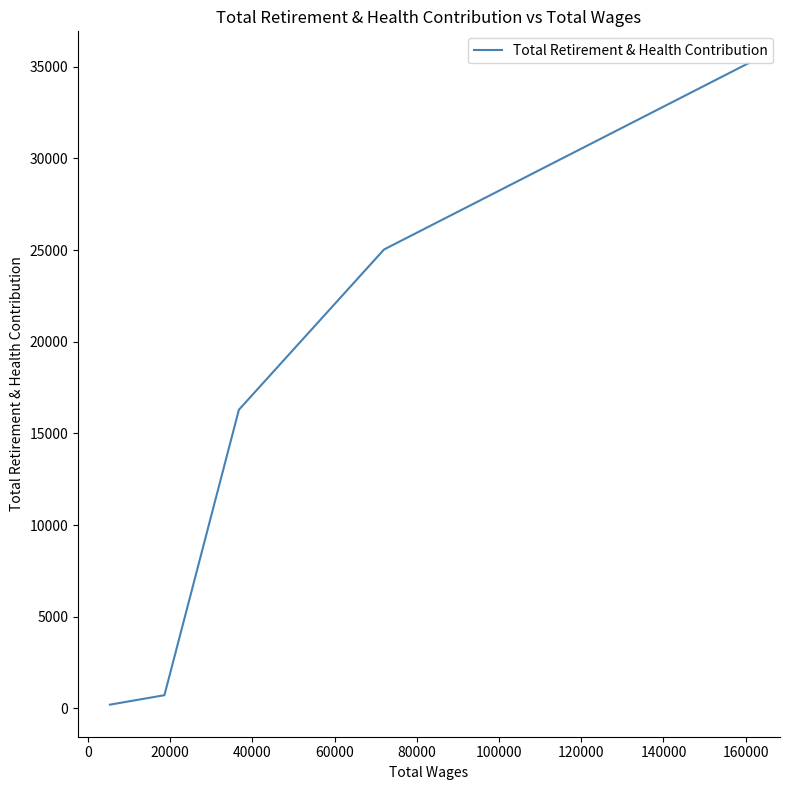

Does the chart have visible grid lines?

No